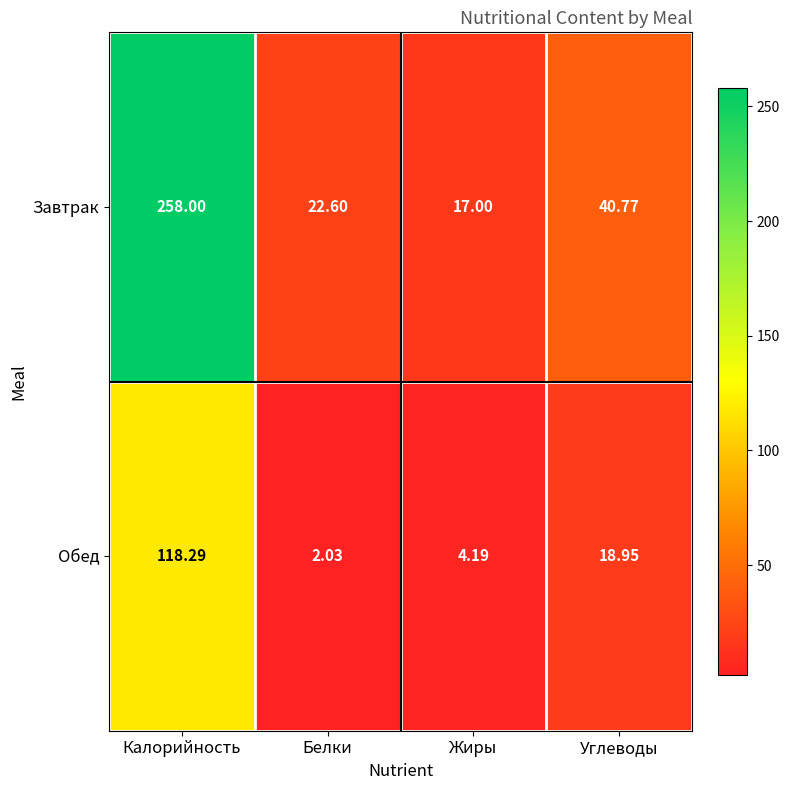

Which series changed the most between Жиры and Углеводы?

Завтрак